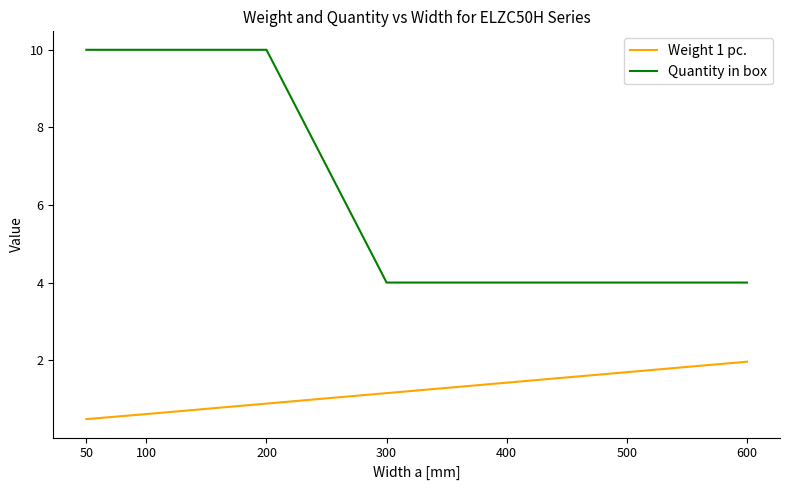

Which label corresponds to the smallest value in the chart?

50